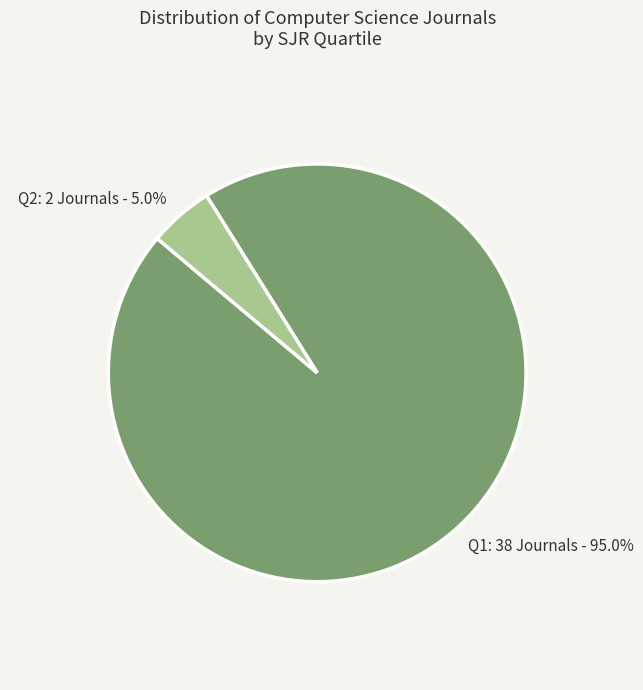

To the nearest percent, what is the average slice percentage?

50%